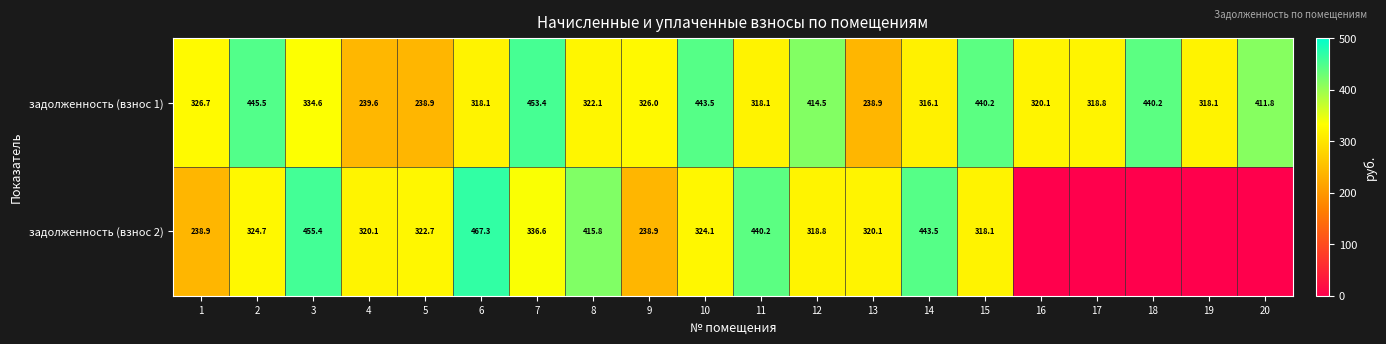

How many values in the задолженность (взнос 1) series are below 326?

10